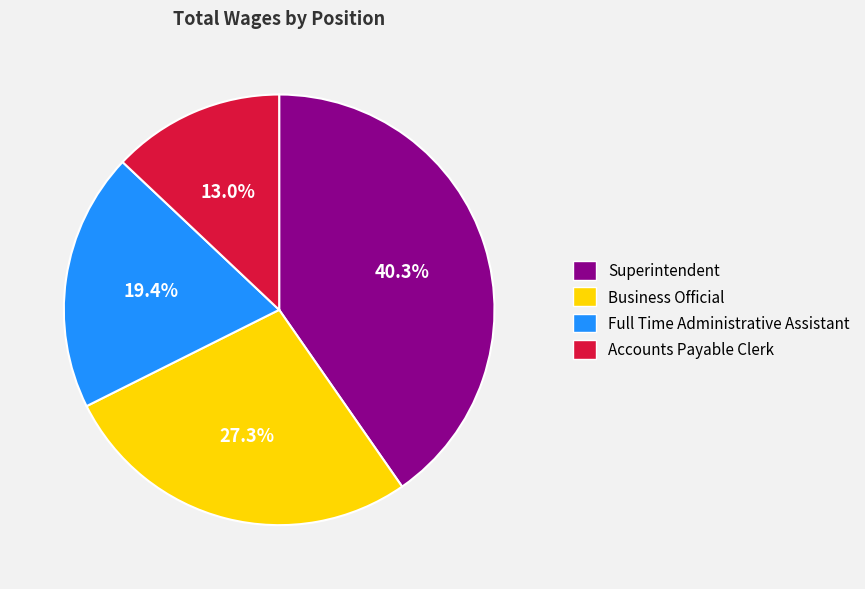

To the nearest percent, what percentage of the pie is Full Time Administrative Assistant?

19%